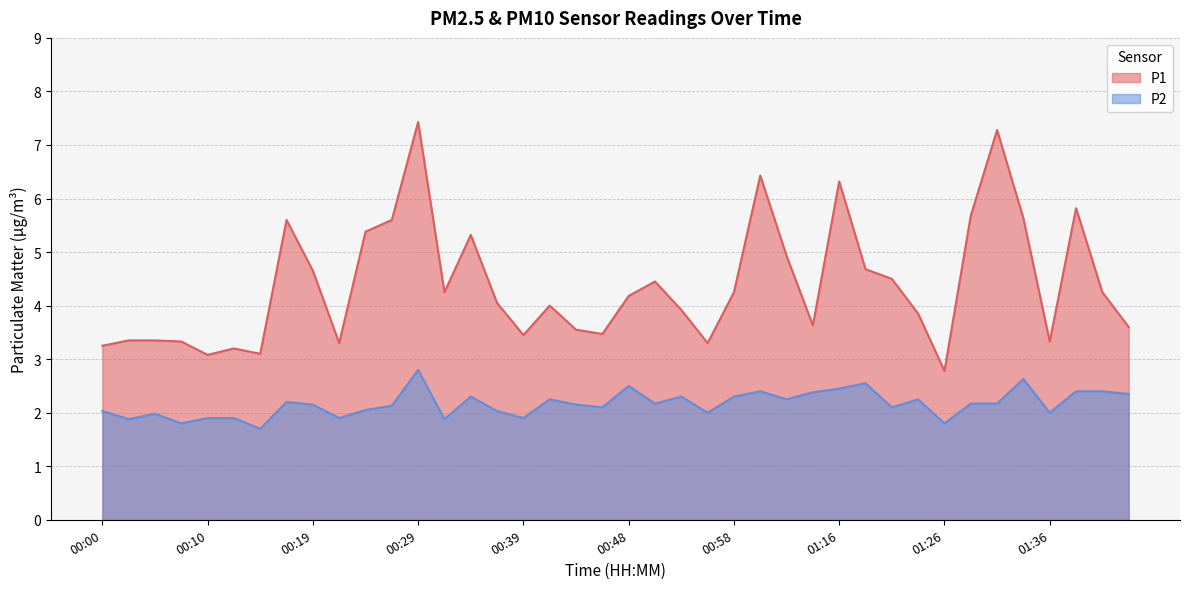

Reading left to right, list all the values displayed in this chart.

P1: 00:00=3.2	00:02=3.4	00:05=3.4	00:07=3.3	00:10=3.1	00:12=3.2	00:14=3.1	00:17=5.6	00:19=4.7	00:22=3.3	00:24=5.4	00:27=5.6	00:29=7.4	00:31=4.2	00:34=5.3	00:36=4.0	00:39=3.5	00:41=4.0	00:44=3.5	00:46=3.5	00:48=4.2	00:51=4.5	00:53=3.9	00:56=3.3	00:58=4.2	01:01=6.4	01:03=4.9	01:05=3.6	01:16=6.3	01:18=4.7	01:21=4.5	01:23=3.9	01:26=2.8	01:28=5.7	01:31=7.3	01:34=5.6	01:36=3.3	01:39=5.8	01:41=4.2	01:44=3.6
P2: 00:00=2.0	00:02=1.9	00:05=2.0	00:07=1.8	00:10=1.9	00:12=1.9	00:14=1.7	00:17=2.2	00:19=2.1	00:22=1.9	00:24=2.0	00:27=2.1	00:29=2.8	00:31=1.9	00:34=2.3	00:36=2.0	00:39=1.9	00:41=2.2	00:44=2.1	00:46=2.1	00:48=2.5	00:51=2.2	00:53=2.3	00:56=2.0	00:58=2.3	01:01=2.4	01:03=2.2	01:05=2.4	01:16=2.5	01:18=2.5	01:21=2.1	01:23=2.2	01:26=1.8	01:28=2.2	01:31=2.2	01:34=2.6	01:36=2.0	01:39=2.4	01:41=2.4	01:44=2.4